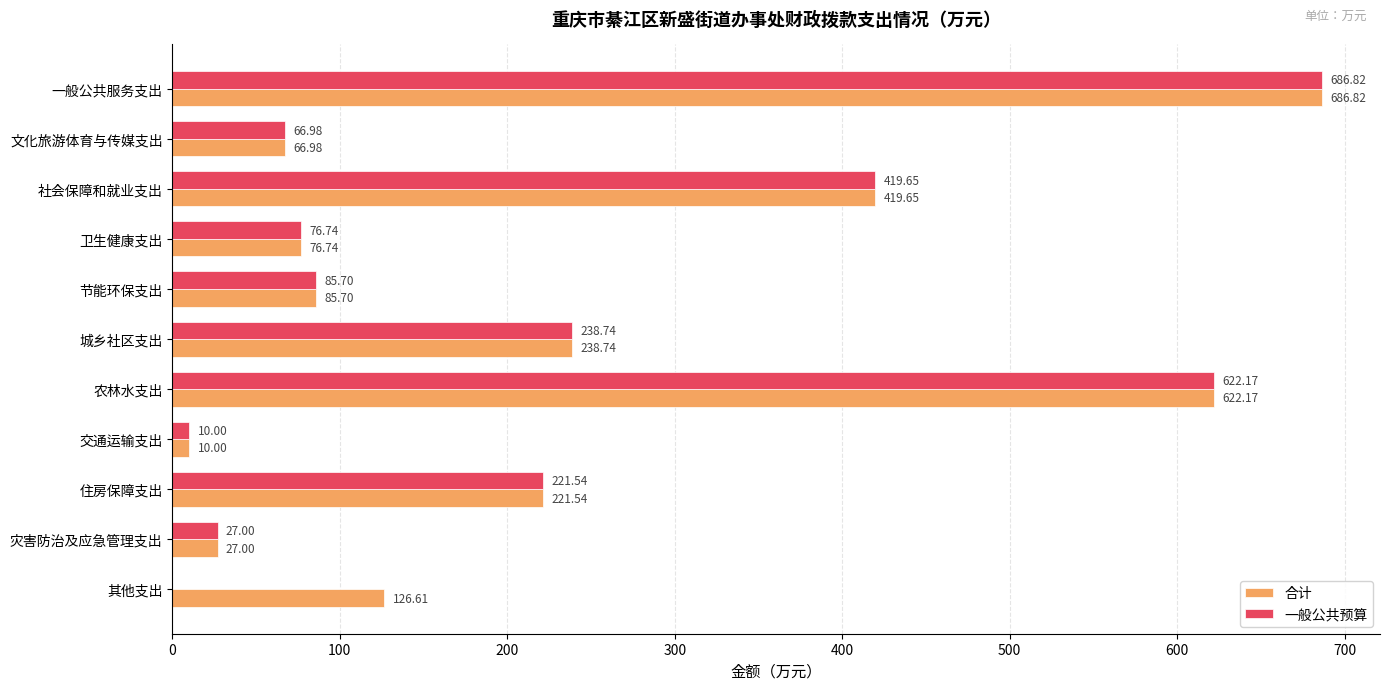

What is the sum of all 一般公共预算 values?

2455.3